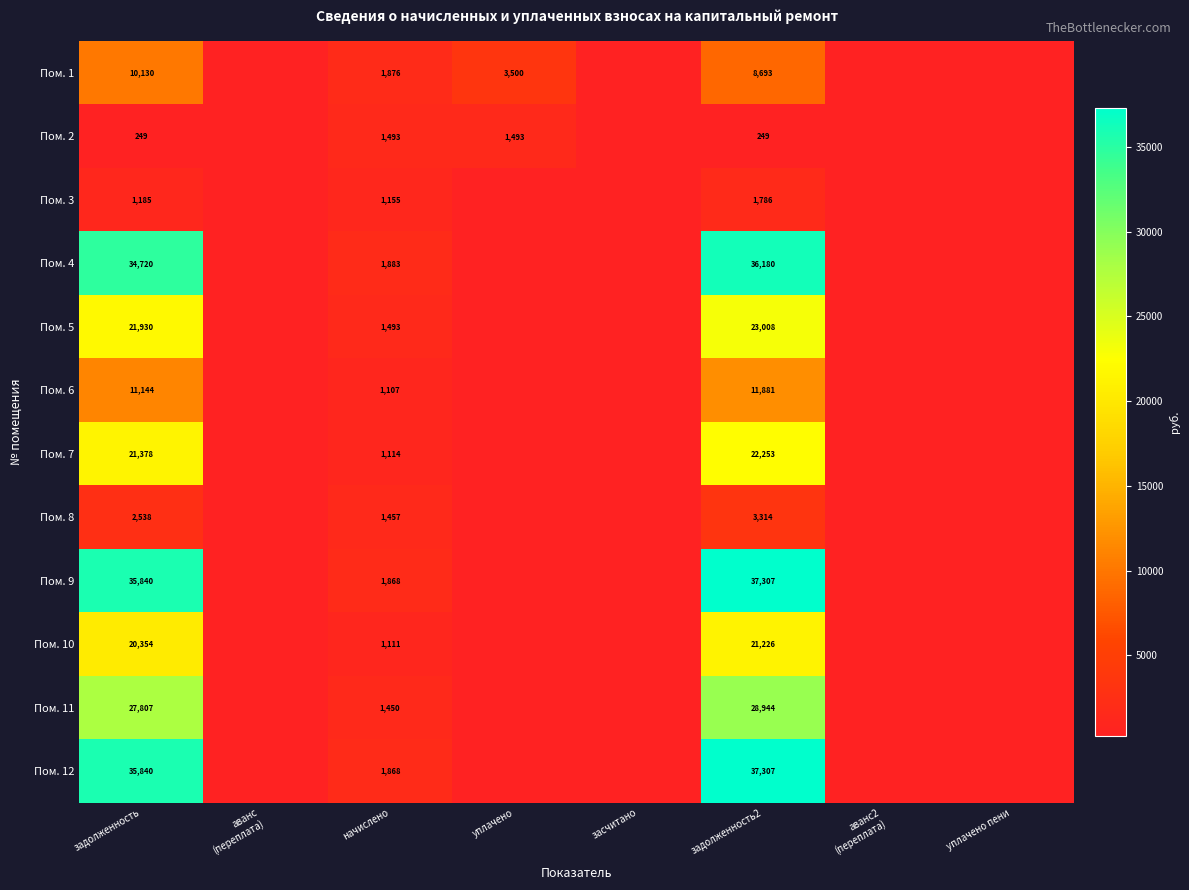

The value of Пом. 9 at начислено is 3048. True or false?

False